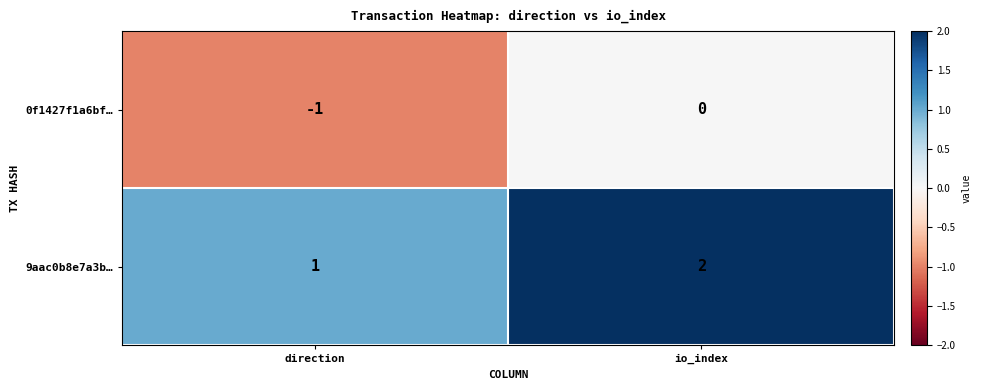

How many values in the 0f1427f1a6bf… series are below 0?

1